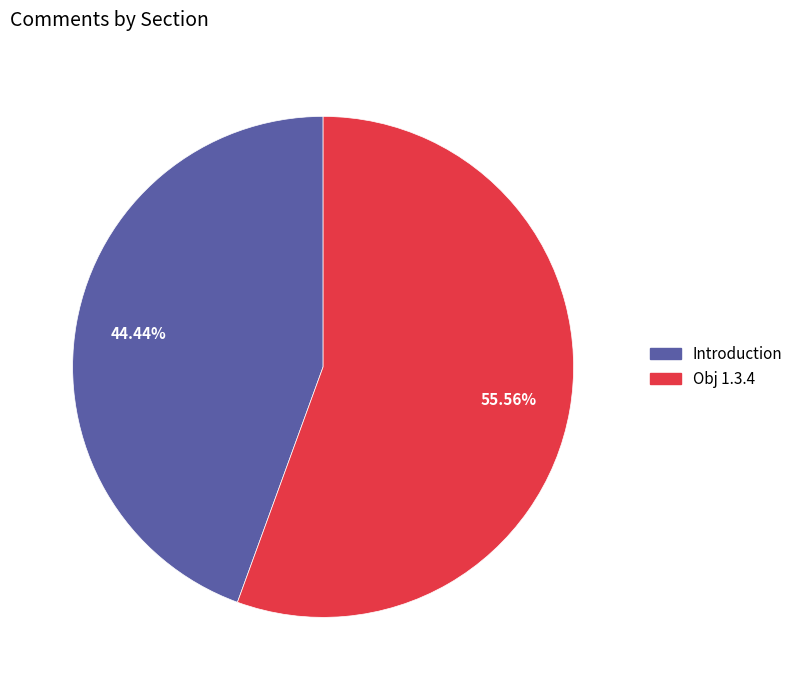

Does any single category account for the majority?

Yes